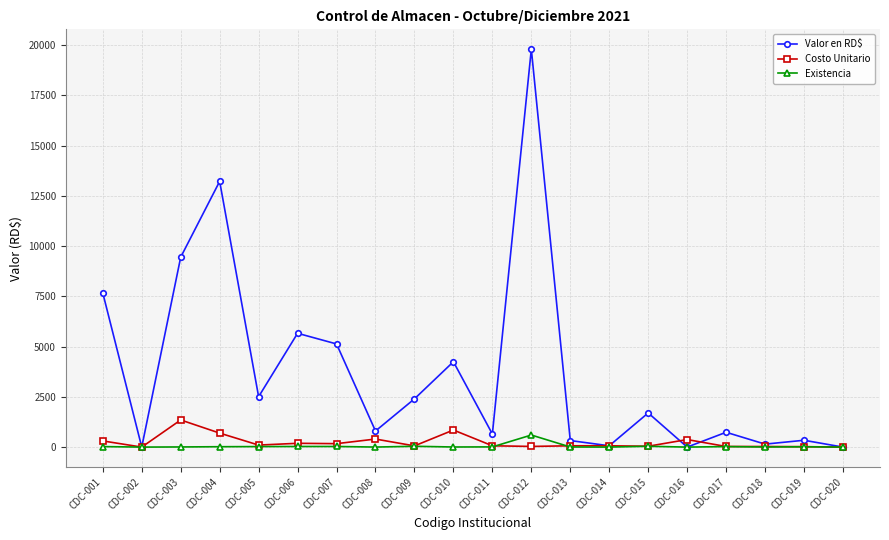

What is the sum of the Valor en RD$ values at CDC-014 and CDC-010?

4313.0